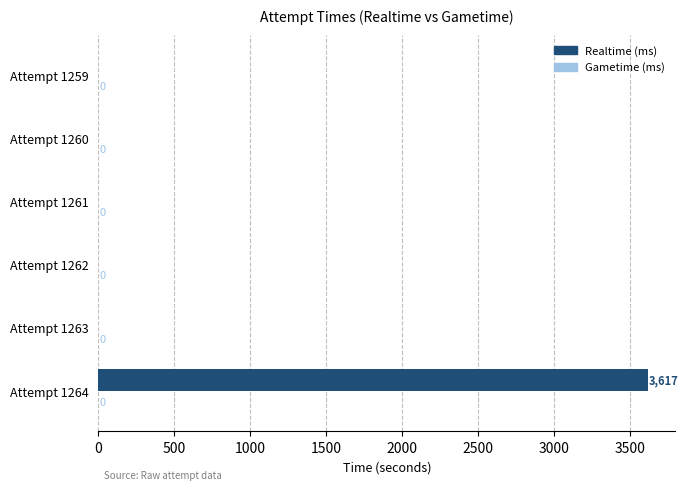

Which label corresponds to the largest value in the chart?

Attempt 1264